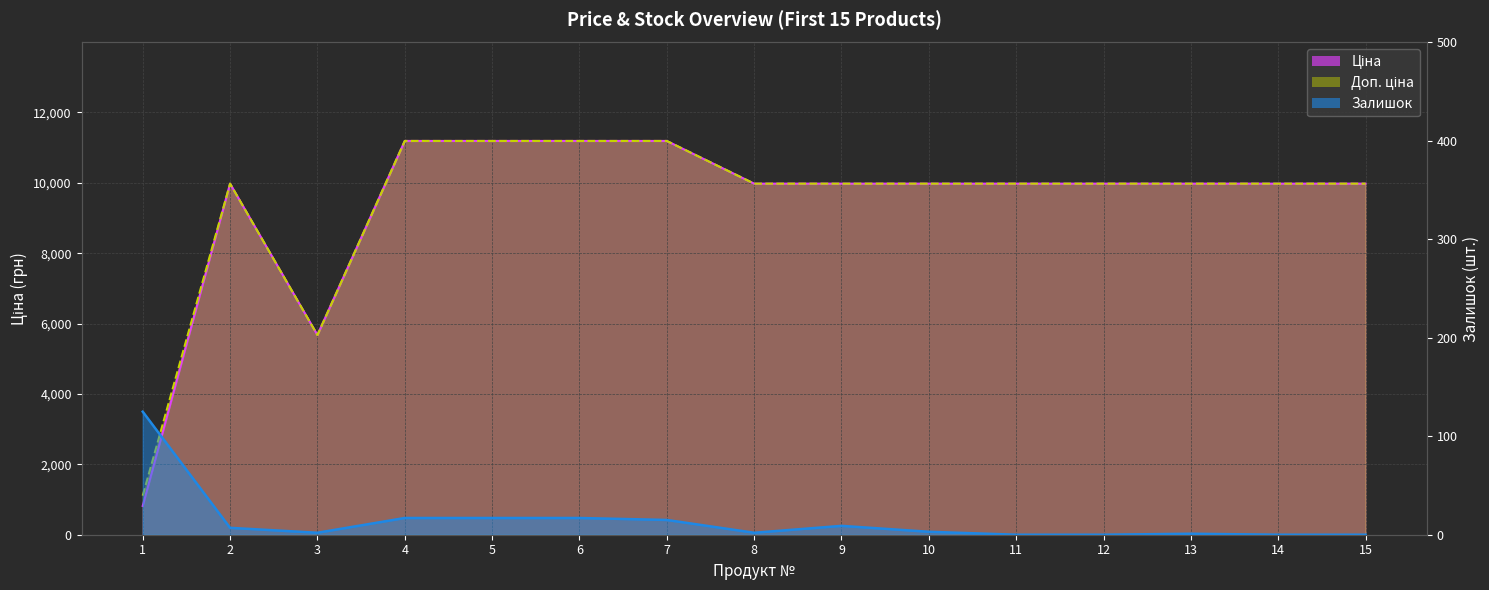

At which category does Доп. ціна reach its first local valley?

3